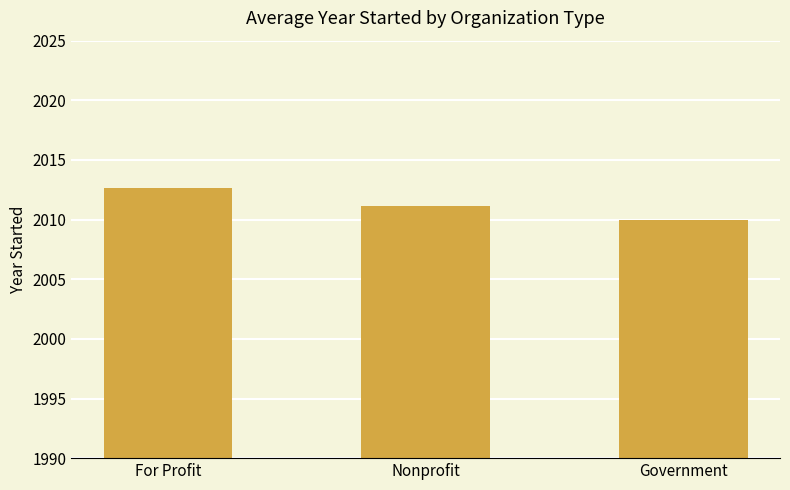

Which has a higher value, Government or For Profit?

For Profit